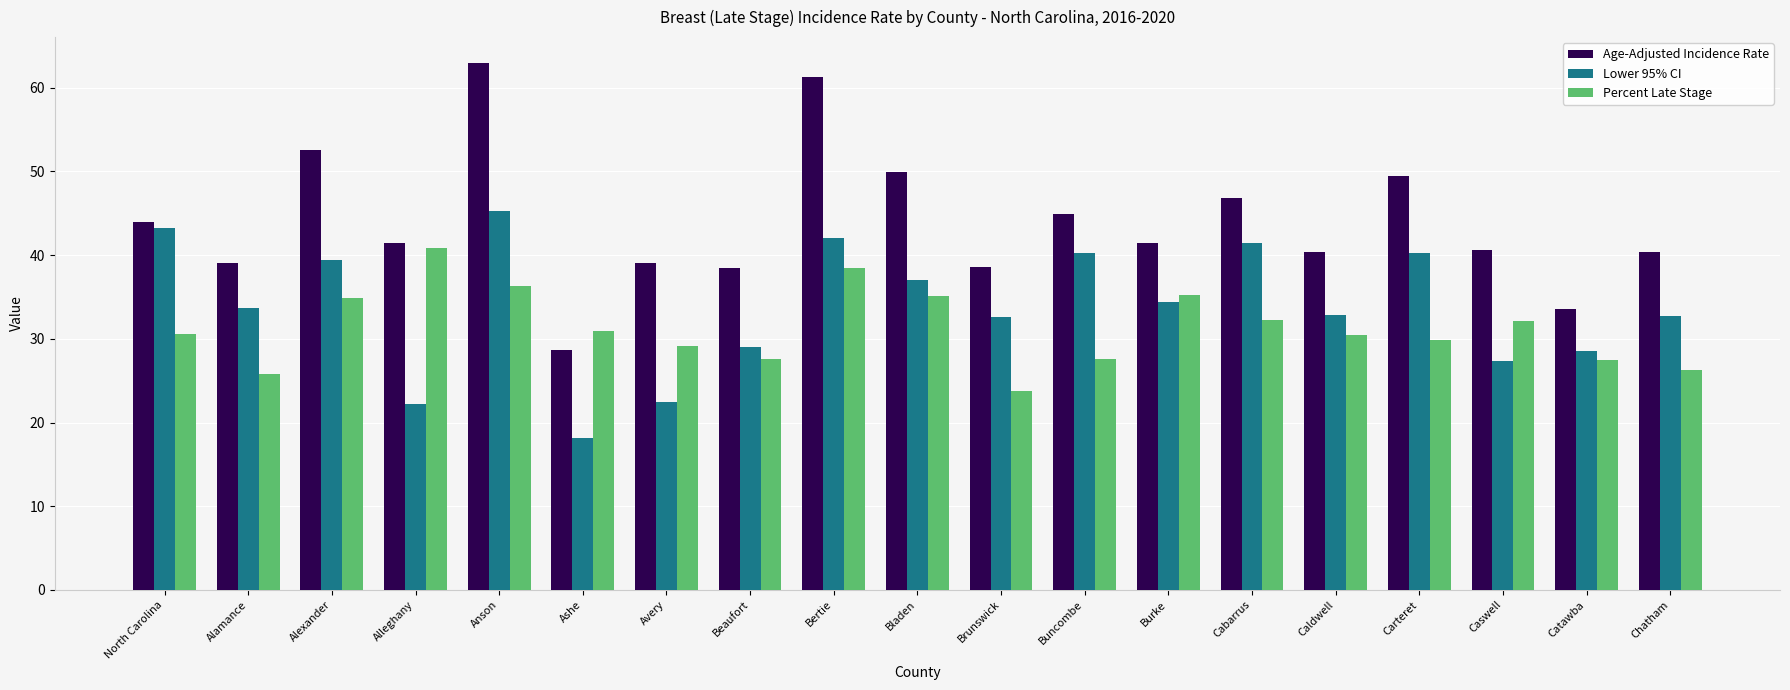

At which category is the sum across all series the highest?

Anson